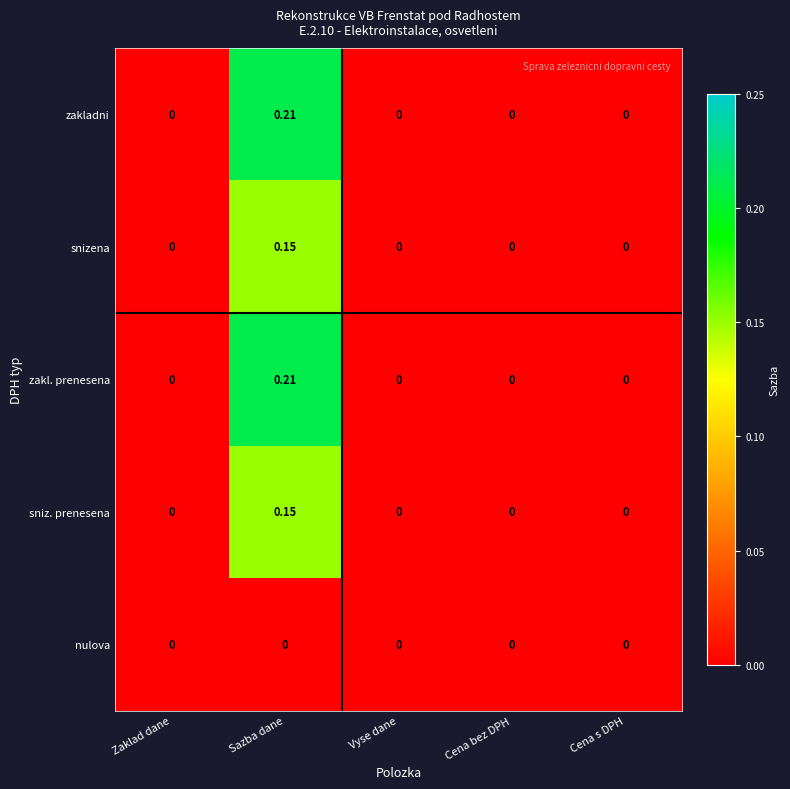

Which label corresponds to the largest value in the chart?

Sazba dane